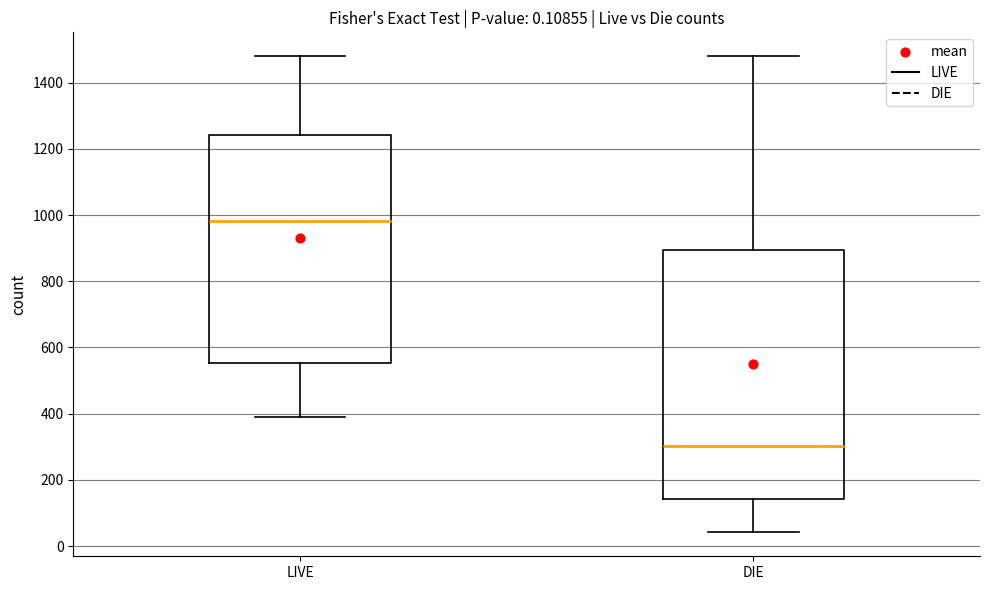

Reading left to right, transcribe this box plot: for each box, give where its median line is, the range the box spans, and where its two whiskers end, as read against the y-axis. The values are not printed on the chart, so give them approximately, as read against the axis.

LIVE: median 980, box 560 to 1240, whiskers 400 to 1480
DIE: median 300, box 140 to 900, whiskers 40 to 1480